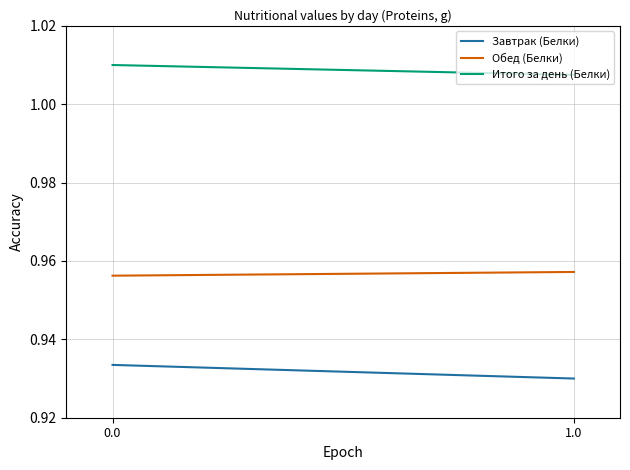

Is it true that Завтрак (Белки) equals 1.5 at 1.0?

False